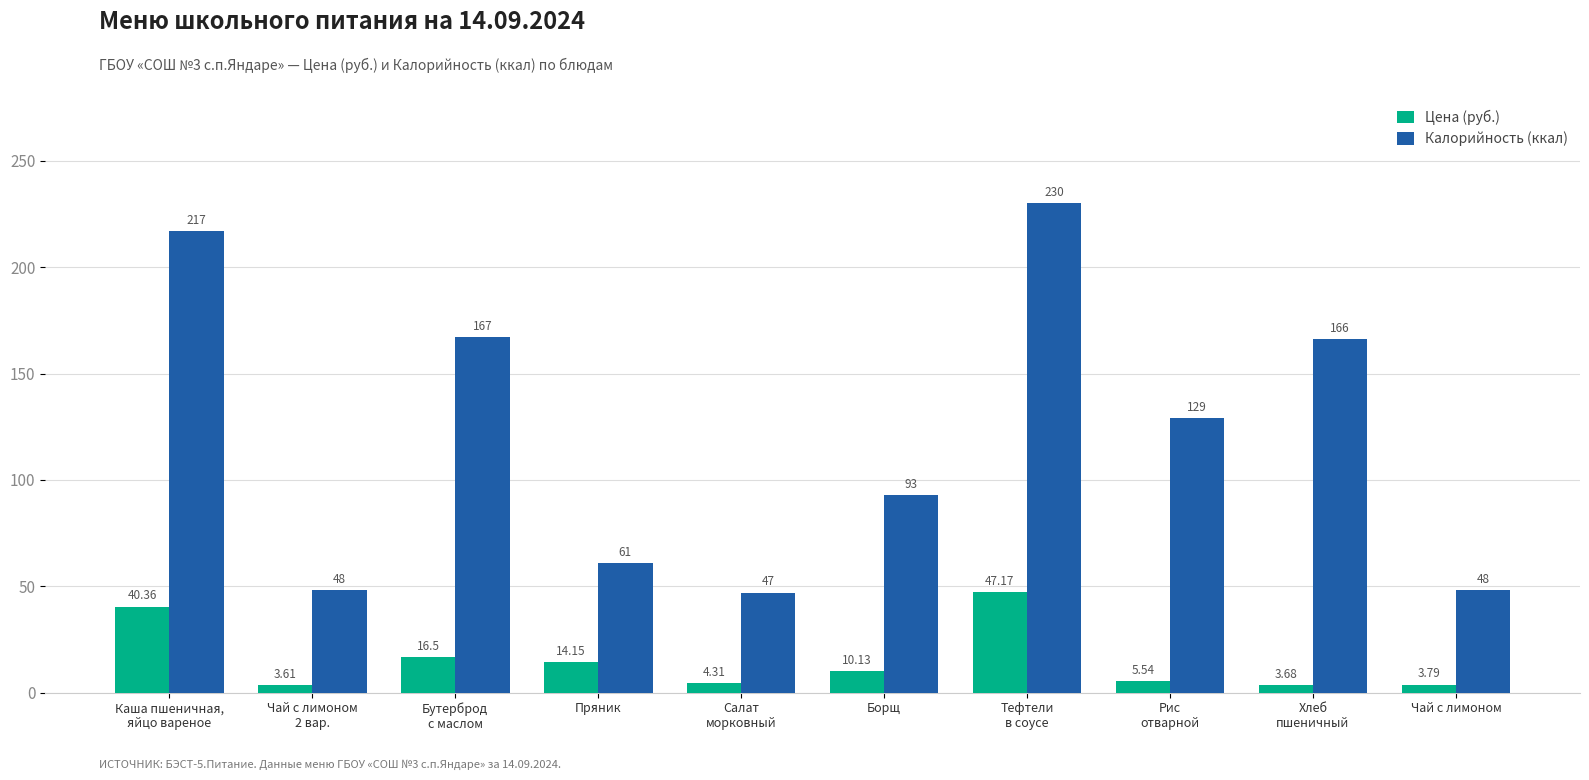

What is the sum of all Калорийность (ккал) values?

1206.0